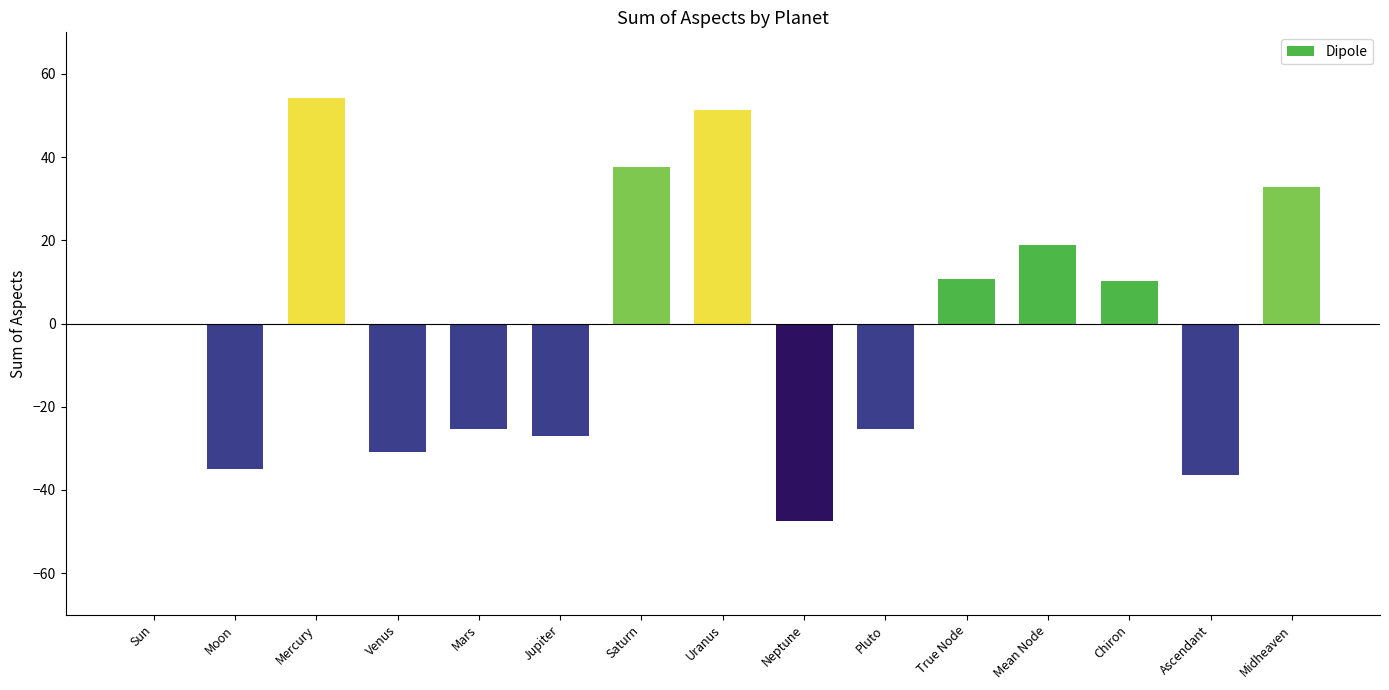

What is the difference between the values at Chiron and Mars?

35.5